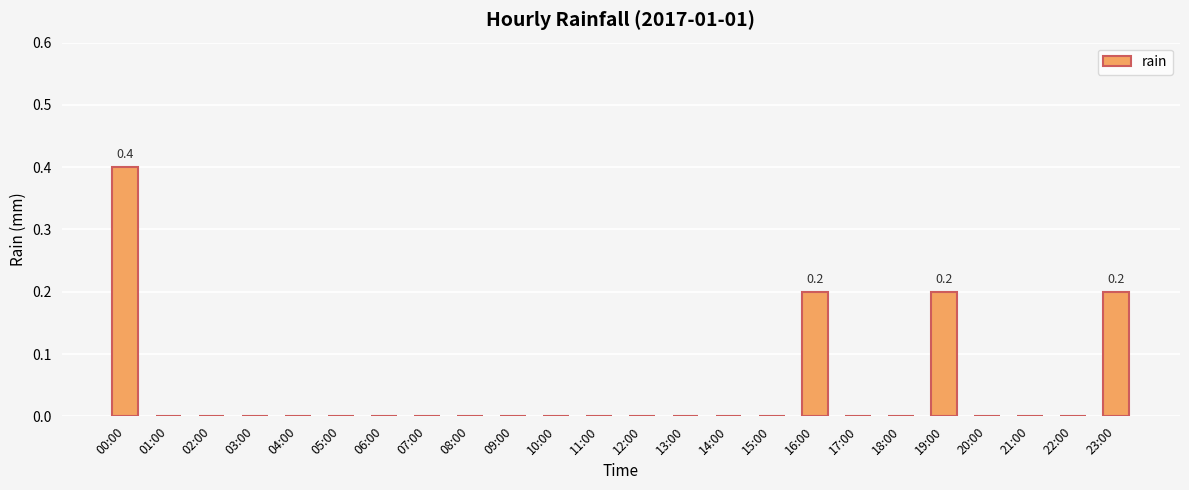

What is the greatest value displayed?

0.4